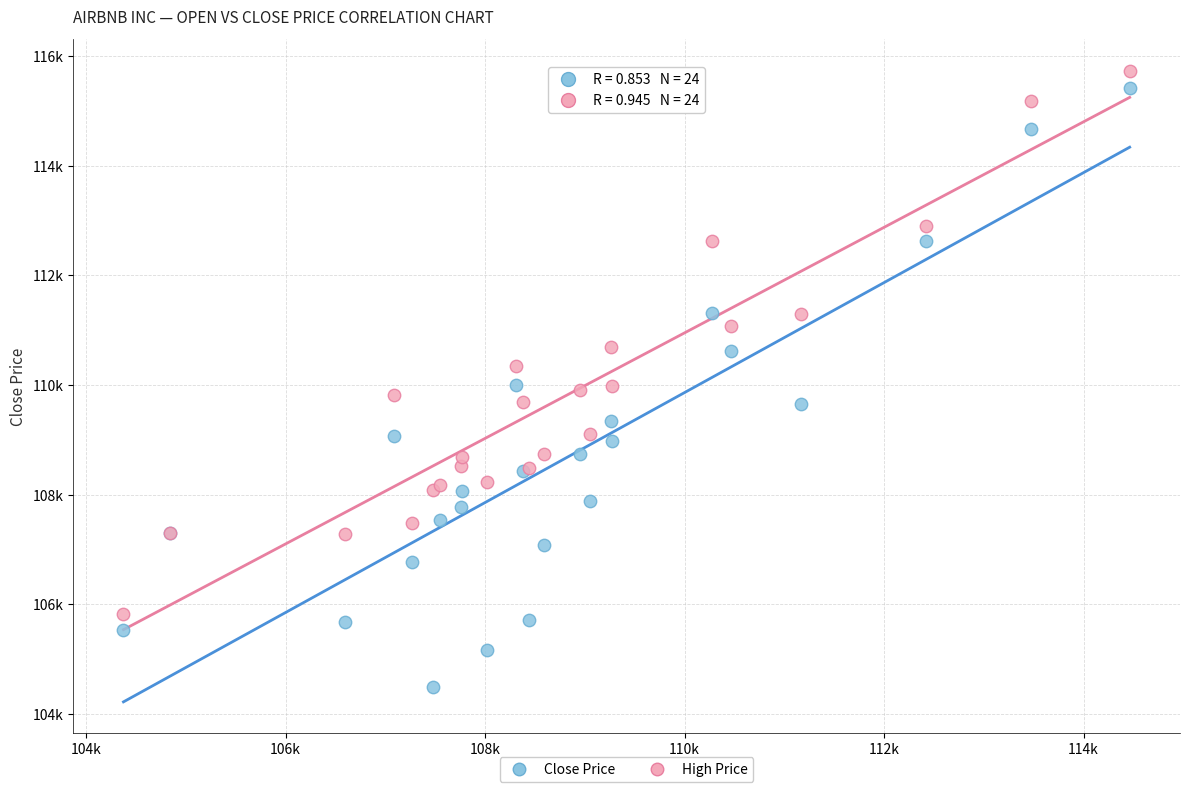

What are all the series names shown in the legend?

Close Price, High Price